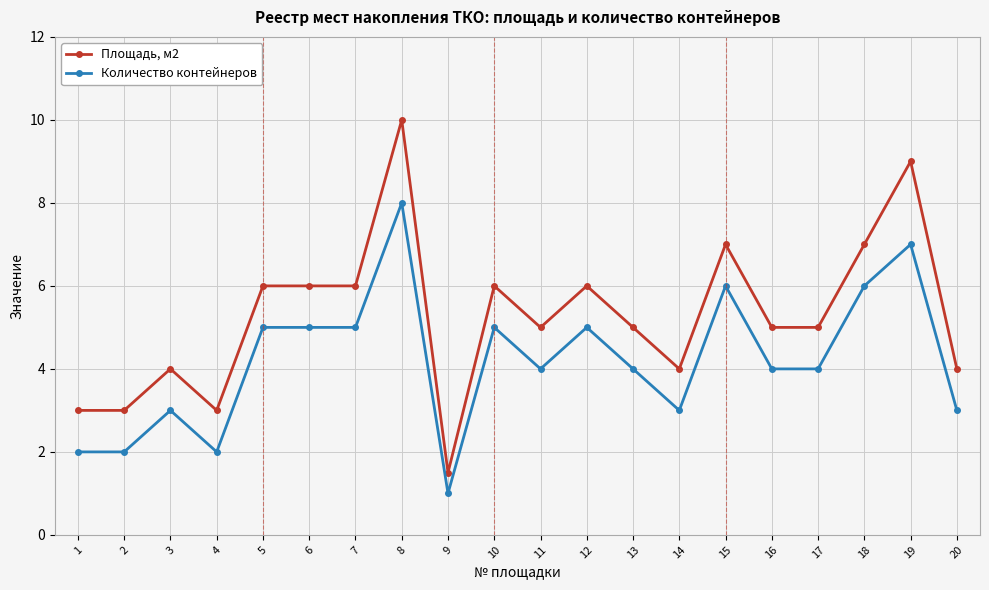

The value of Количество контейнеров at 13 is 6.4. True or false?

False